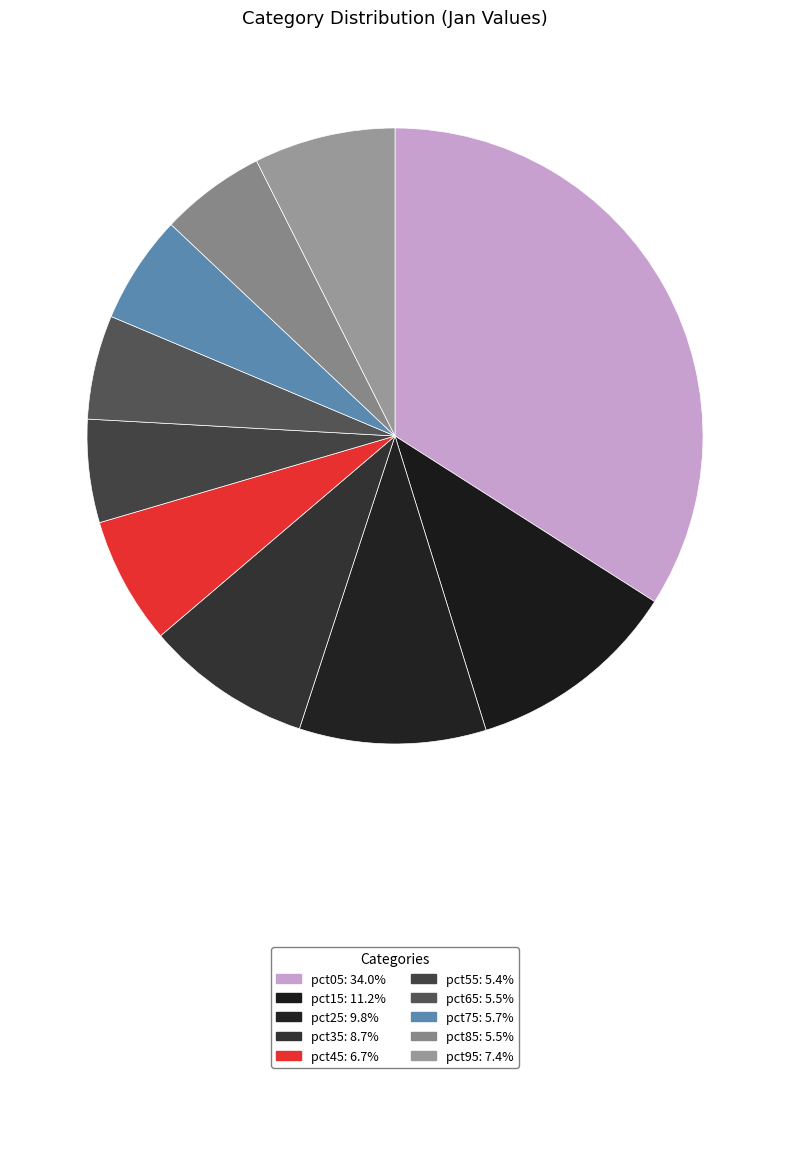

How many slices are in this pie chart?

10